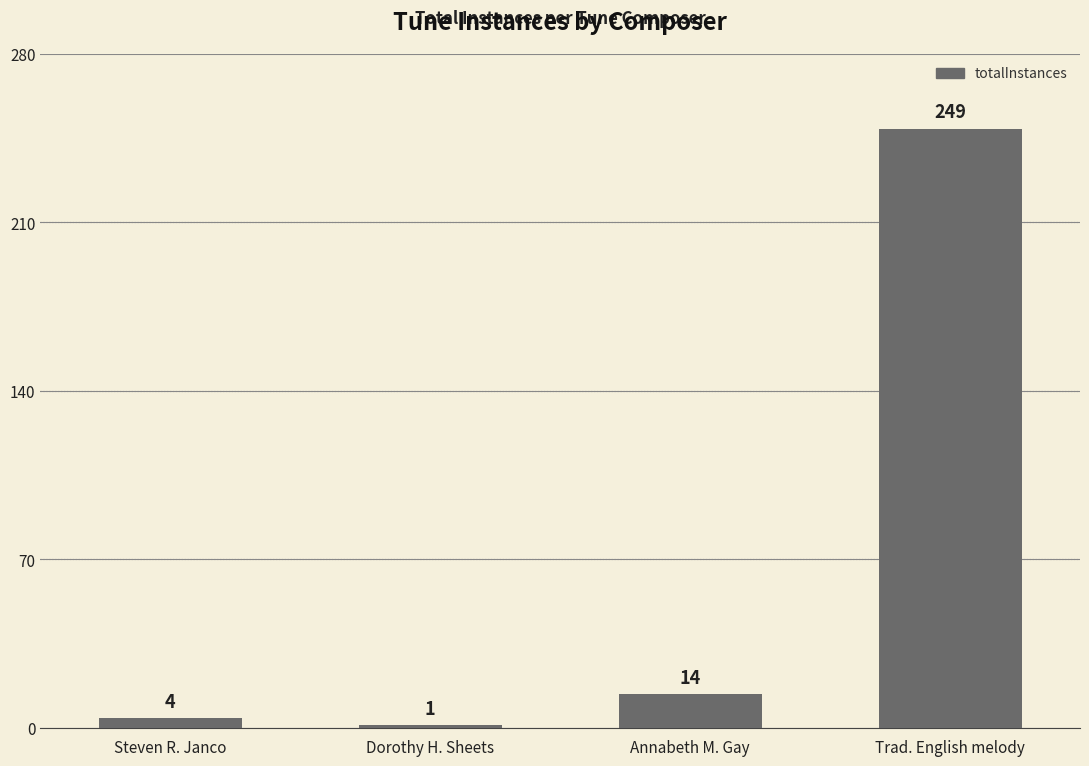

Reading left to right, extract all data points from this chart.

4	1	14	249